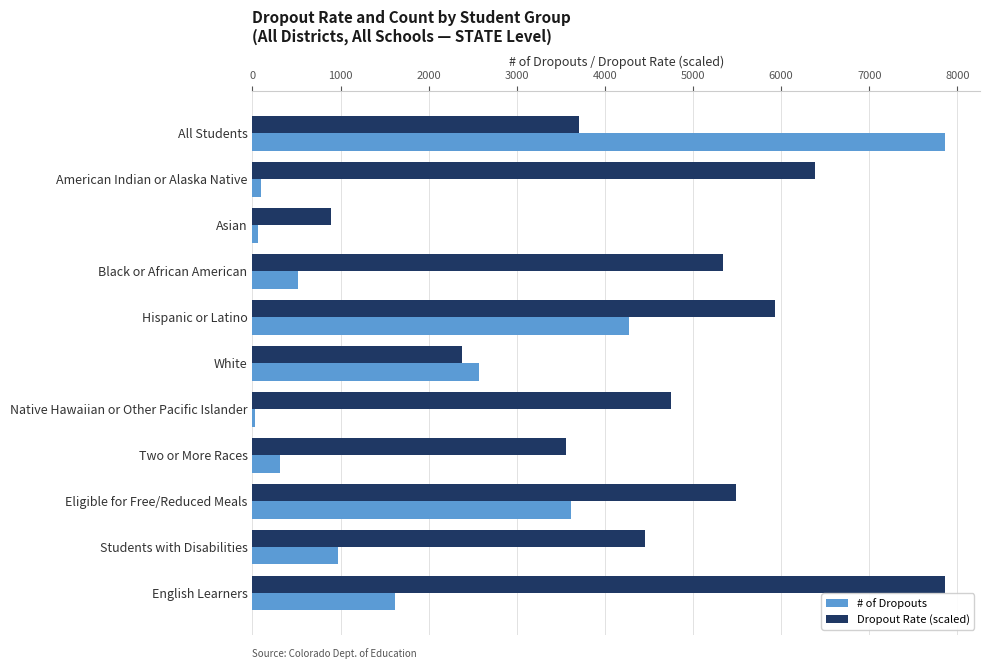

What is the sum of the Dropout Rate (scaled) values at Two or More Races and Hispanic or Latino?

9496.2